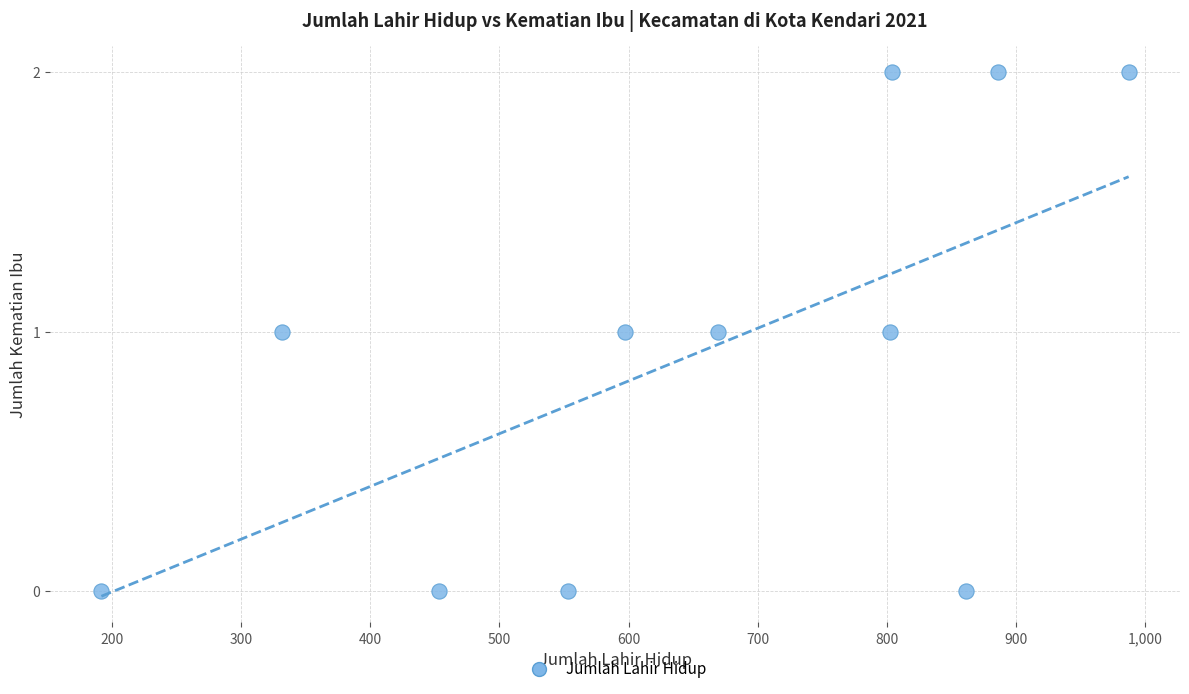

What is the average X value?

649